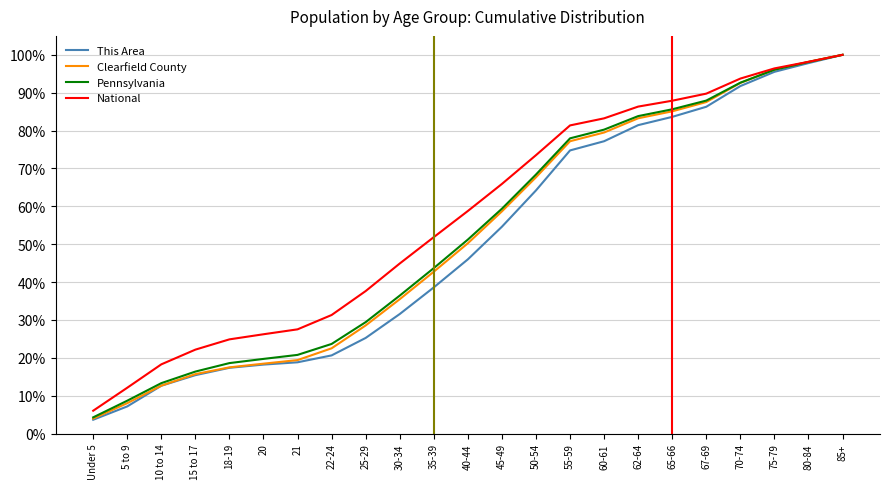

What are all the series names shown in the legend?

This Area, Clearfield County, Pennsylvania, National